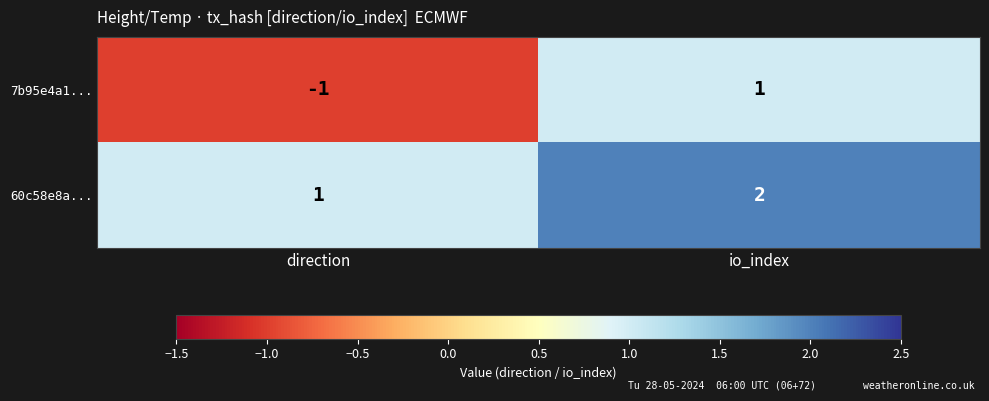

The value of 60c58e8a... at io_index is 2. True or false?

True